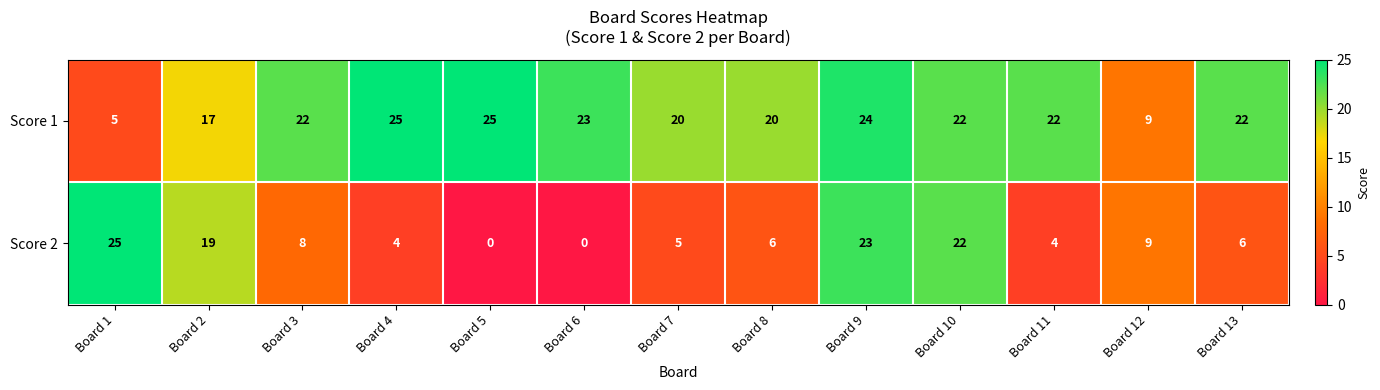

Count the number of data series in this chart.

2